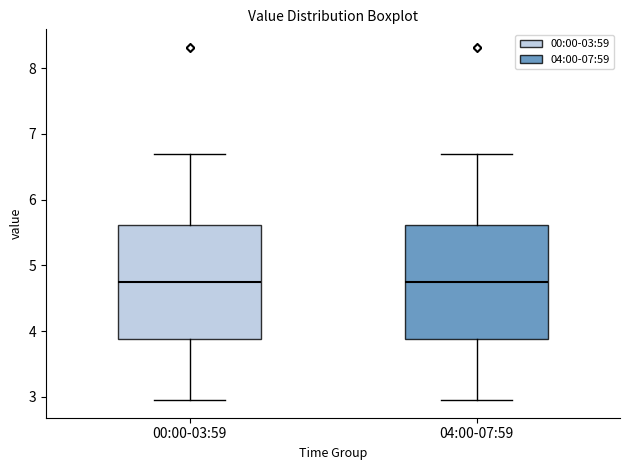

Reading left to right, read every box against the y-axis: the position of its median line, the range the box covers, and the ends of its whiskers. The values are not printed on the chart, so give them approximately, as read against the axis.

00:00-03:59: median 4.8, box 3.9 to 5.6, whiskers 3.0 to 6.7
04:00-07:59: median 4.8, box 3.9 to 5.6, whiskers 3.0 to 6.7